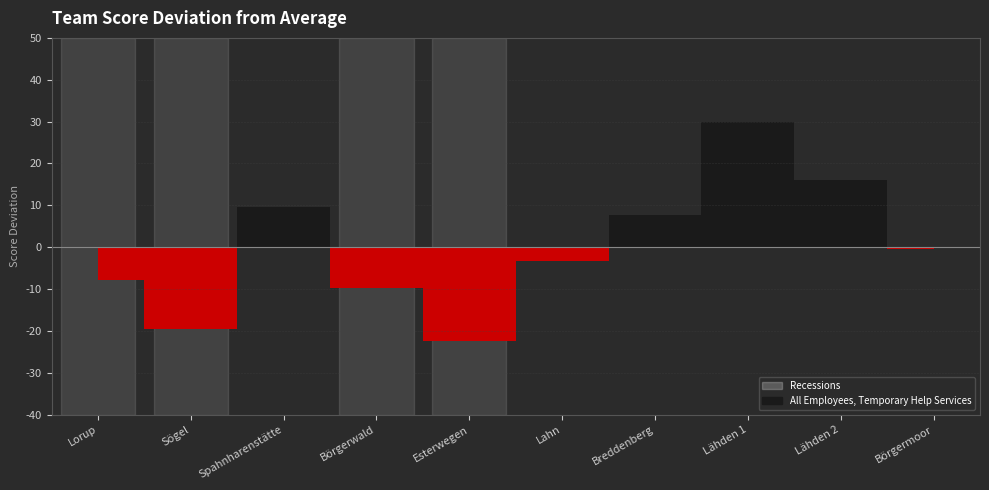

List the labels in order of Team Score value, largest first.

Lähden 1, Lähden 2, Spahnharenstätte, Breddenberg, Börgermoor, Lahn, Lorup, Börgerwald, Sögel, Esterwegen